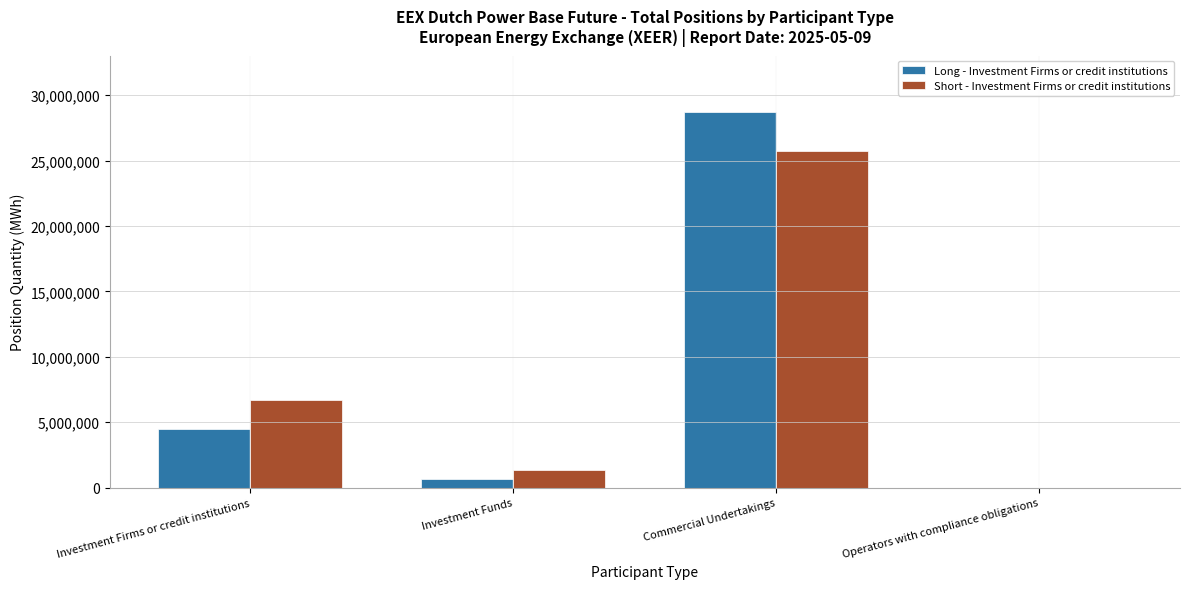

Reading left to right, list all the values displayed in this chart.

Long - Investment Firms or credit institutions: Investment Firms or credit institutions=4474559	Investment Funds=635242	Commercial Undertakings=28708121	Operators with compliance obligations=0
Short - Investment Firms or credit institutions: Investment Firms or credit institutions=6688931	Investment Funds=1357055	Commercial Undertakings=25704679	Operators with compliance obligations=0